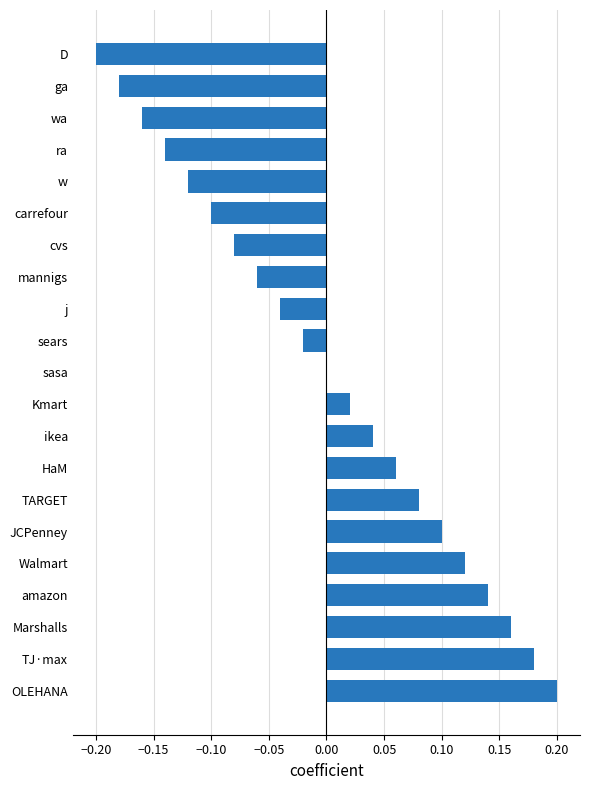

Is it true that the value at w is -0.1?

True